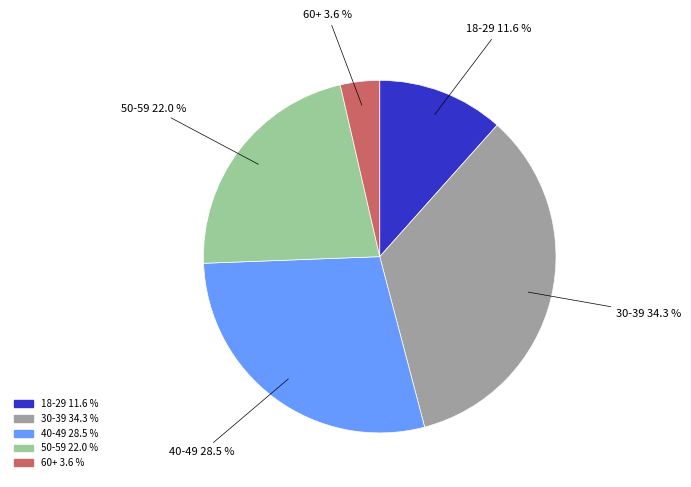

Do 18-29 and 40-49 together represent more than half of the pie?

No